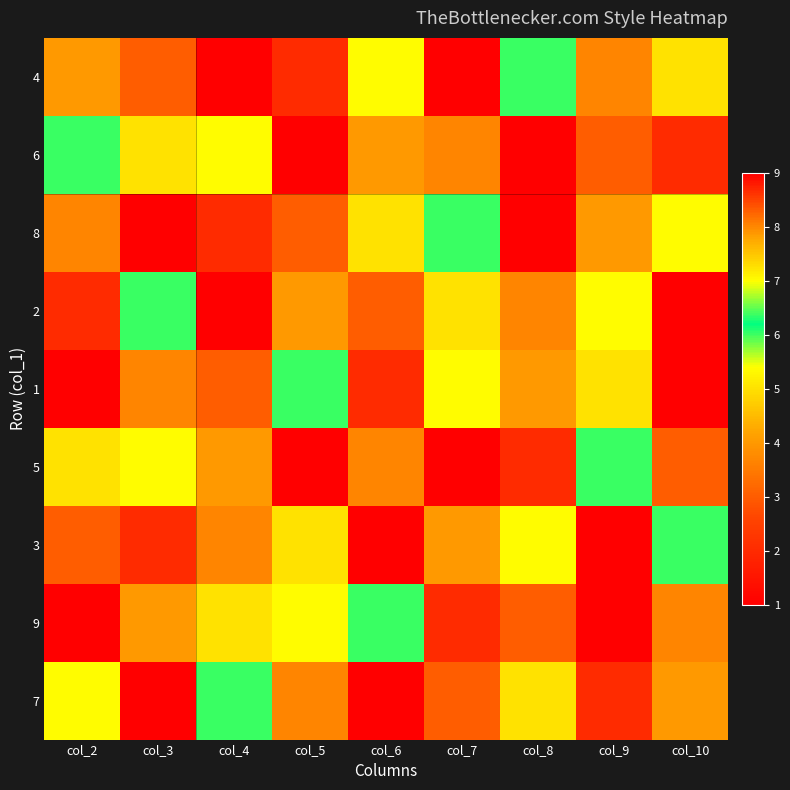

Reading left to right, what are all the values shown in this chart?

4: col_2=4	col_3=3	col_4=1	col_5=2	col_6=7	col_7=9	col_8=6	col_9=8	col_10=5
6: col_2=6	col_3=5	col_4=7	col_5=1	col_6=4	col_7=8	col_8=9	col_9=3	col_10=2
8: col_2=8	col_3=9	col_4=2	col_5=3	col_6=5	col_7=6	col_8=1	col_9=4	col_10=7
2: col_2=2	col_3=6	col_4=9	col_5=4	col_6=3	col_7=5	col_8=8	col_9=7	col_10=1
1: col_2=1	col_3=8	col_4=3	col_5=6	col_6=2	col_7=7	col_8=4	col_9=5	col_10=9
5: col_2=5	col_3=7	col_4=4	col_5=9	col_6=8	col_7=1	col_8=2	col_9=6	col_10=3
3: col_2=3	col_3=2	col_4=8	col_5=5	col_6=1	col_7=4	col_8=7	col_9=9	col_10=6
9: col_2=9	col_3=4	col_4=5	col_5=7	col_6=6	col_7=2	col_8=3	col_9=1	col_10=8
7: col_2=7	col_3=1	col_4=6	col_5=8	col_6=9	col_7=3	col_8=5	col_9=2	col_10=4